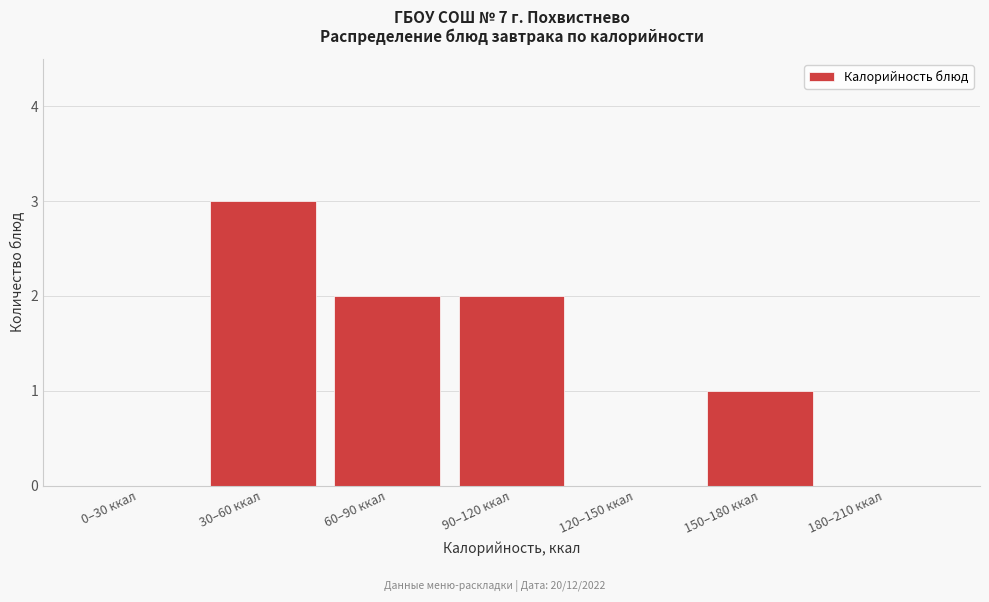

Reading left to right, transcribe all the data shown in this chart.

0–30 ккал=0	30–60 ккал=3	60–90 ккал=2	90–120 ккал=2	120–150 ккал=0	150–180 ккал=1	180–210 ккал=0